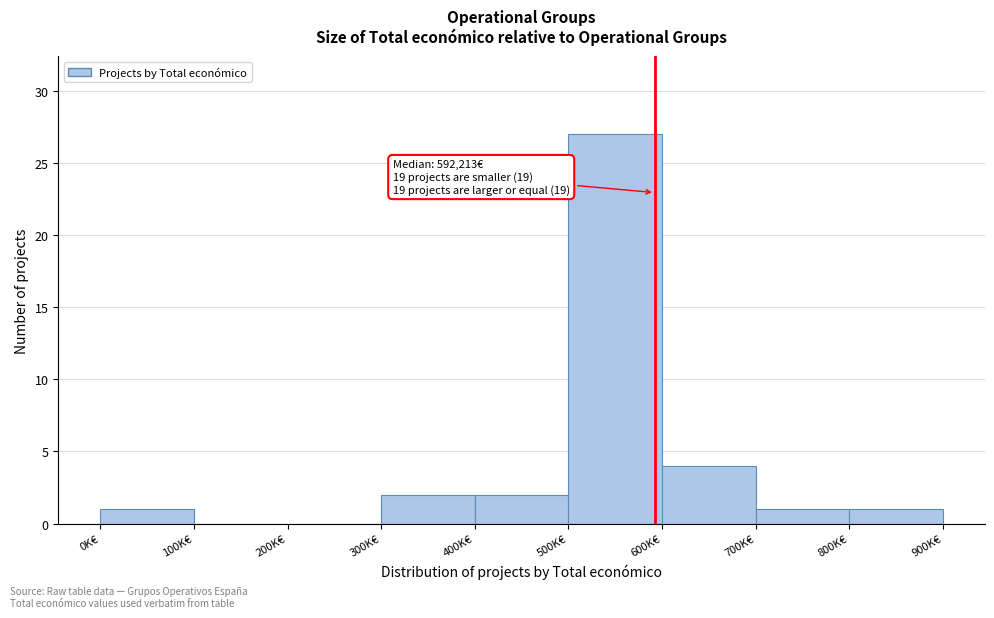

Reading right to left, what are all the values shown in this chart?

800K€=1	700K€=1	600K€=4	500K€=27	400K€=2	300K€=2	200K€=0	100K€=0	0K€=1